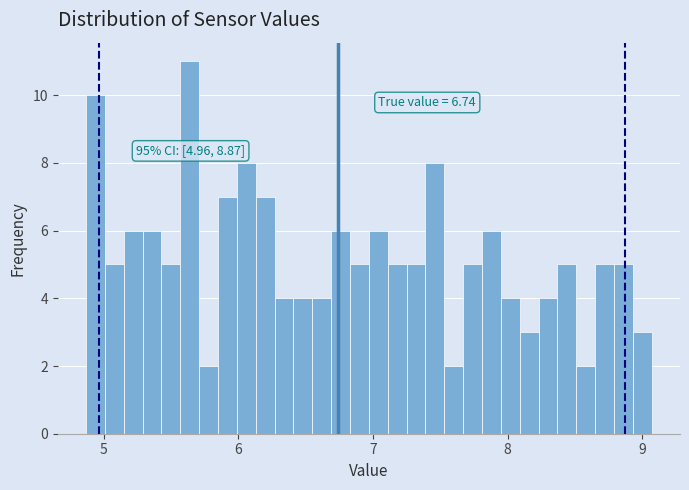

Around what value on the x-axis is the tallest bar? Give the approximate position of its centre, as read against the axis.

5.6